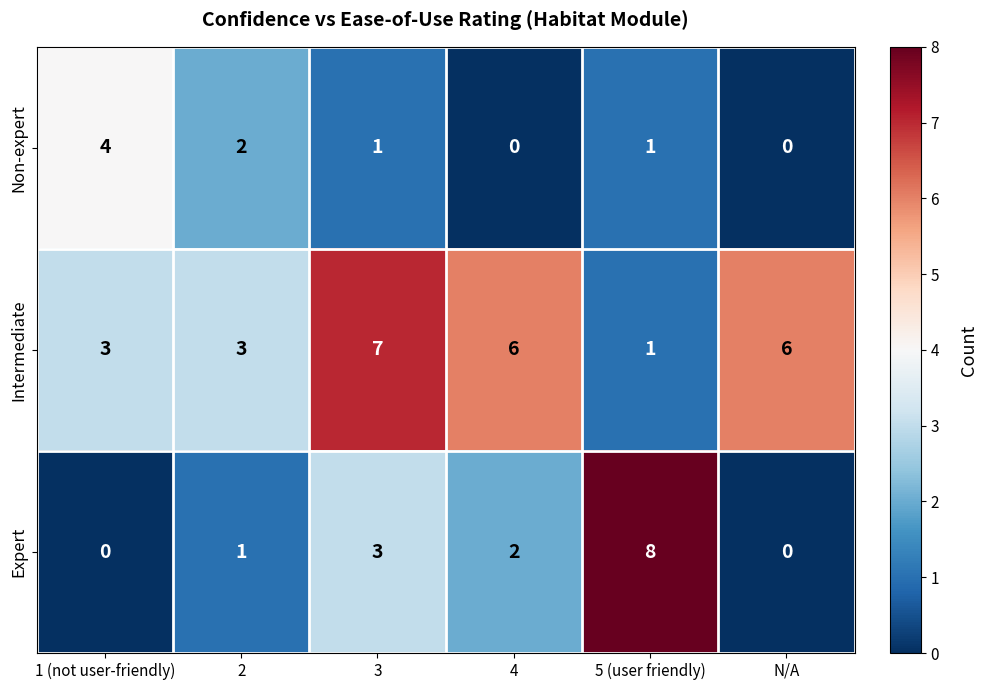

Where does the Expert series first go above 2?

3